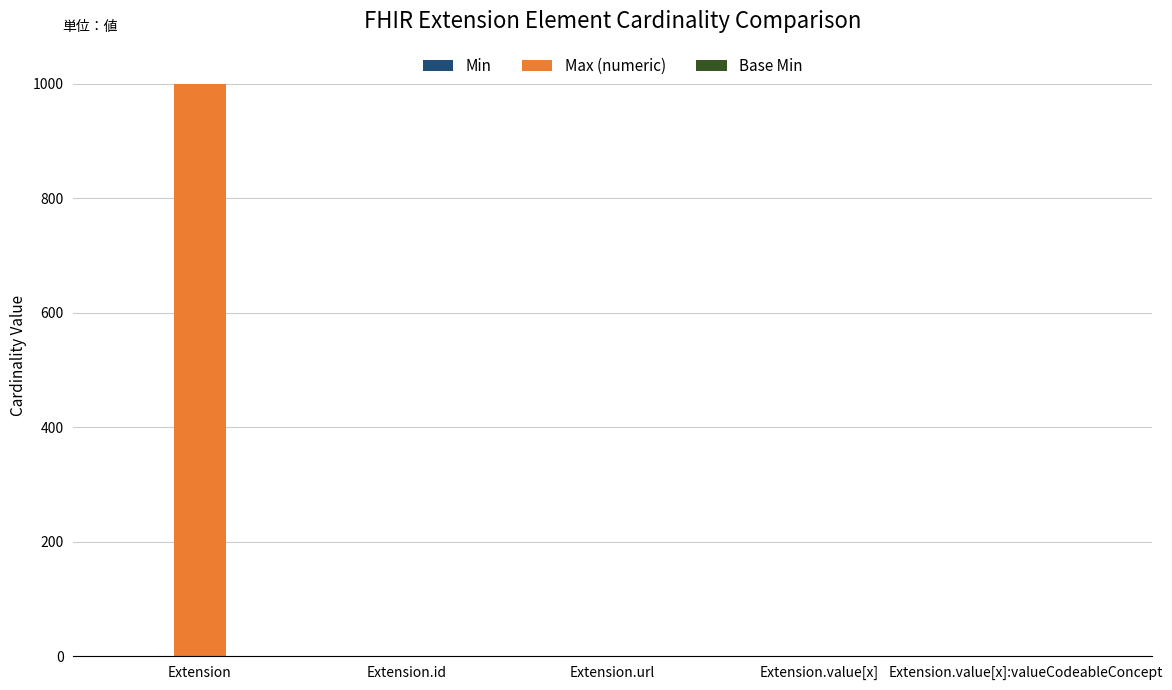

What is the sum of all Max (numeric) values?

1003